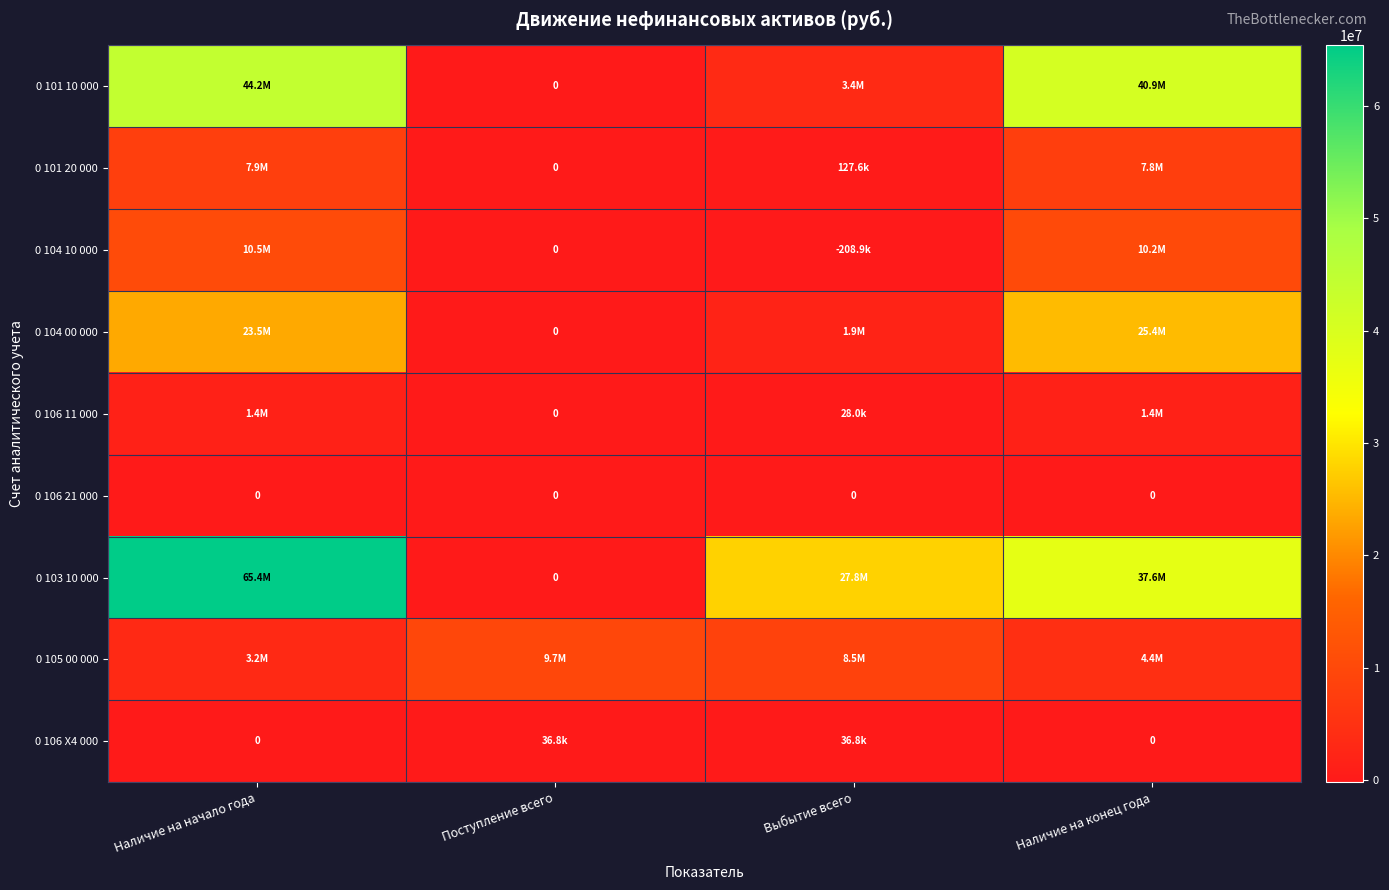

Which series has the largest range (max minus min)?

0 103 10 000